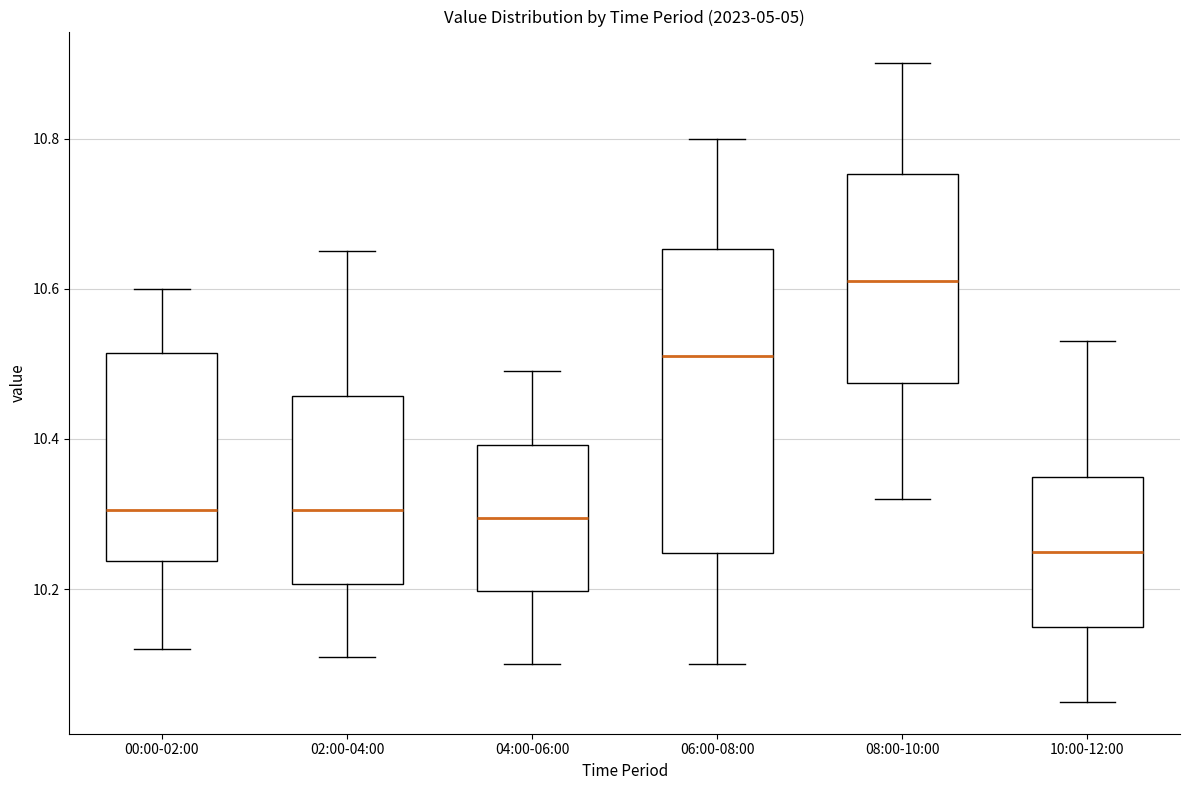

Reading left to right, read every box against the y-axis: the position of its median line, the range the box covers, and the ends of its whiskers. The values are not printed on the chart, so give them approximately, as read against the axis.

00:00-02:00: median 10.30, box 10.24 to 10.52, whiskers 10.12 to 10.60
02:00-04:00: median 10.30, box 10.20 to 10.46, whiskers 10.12 to 10.66
04:00-06:00: median 10.30, box 10.20 to 10.40, whiskers 10.10 to 10.50
06:00-08:00: median 10.52, box 10.24 to 10.66, whiskers 10.10 to 10.80
08:00-10:00: median 10.62, box 10.48 to 10.76, whiskers 10.32 to 10.90
10:00-12:00: median 10.26, box 10.16 to 10.36, whiskers 10.06 to 10.54